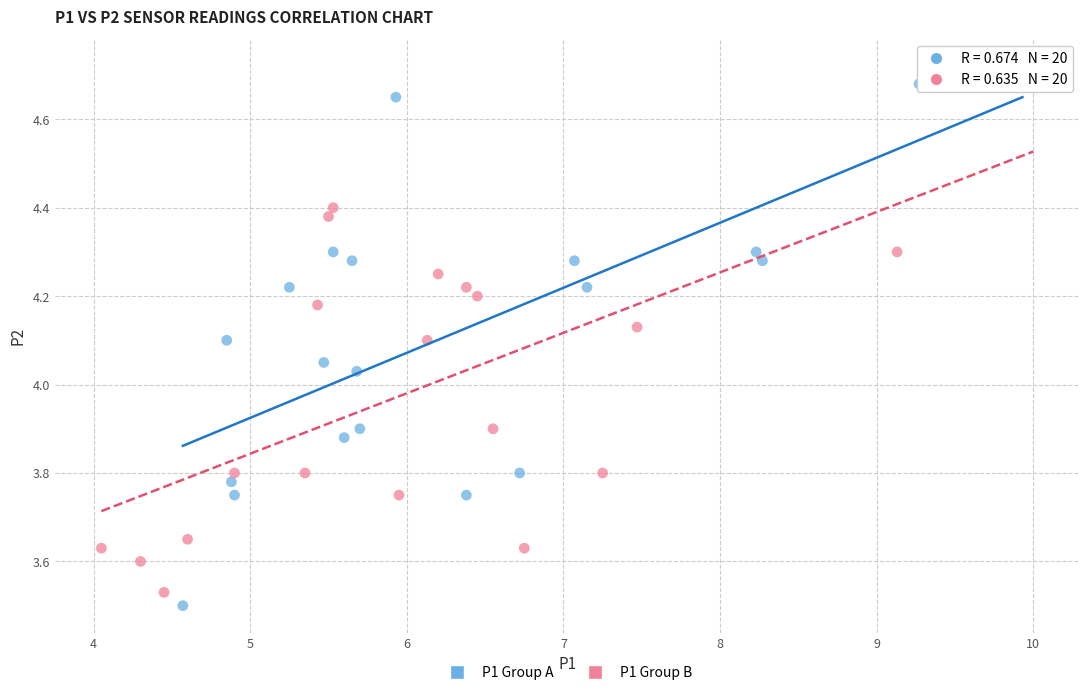

Which series has the largest Y range (max minus min)?

P1 Group A